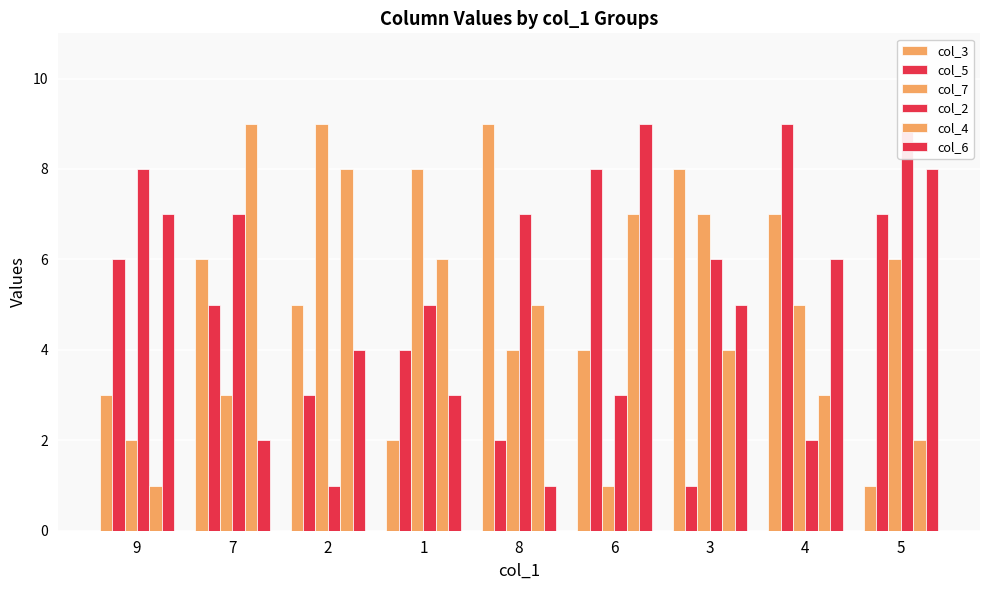

What is the smallest value displayed?

1